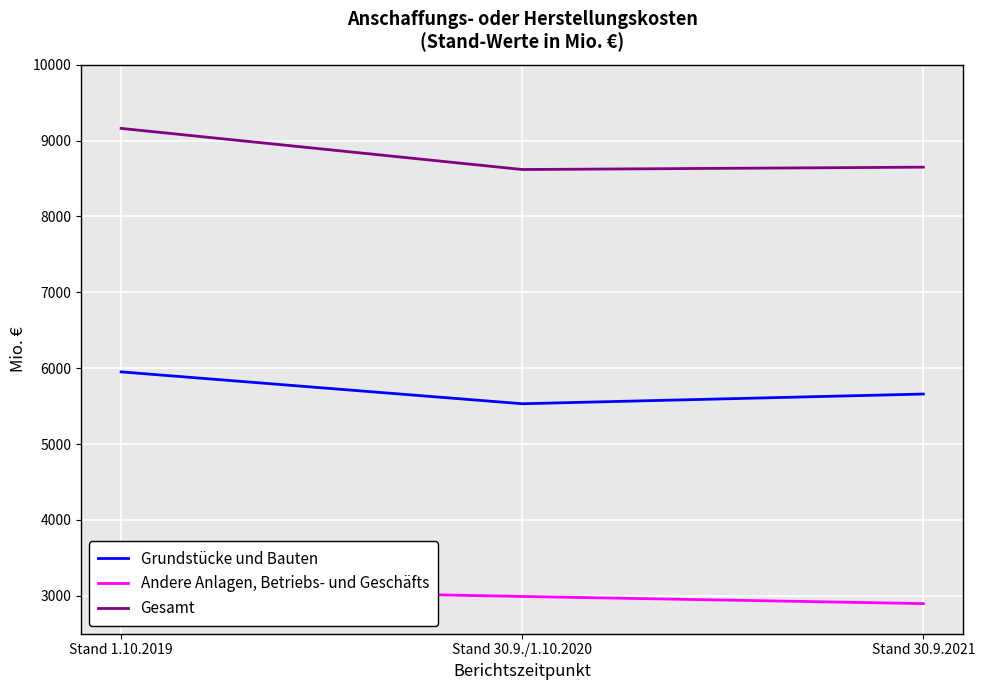

What is the total value across all series at Stand 1.10.2019?

18204